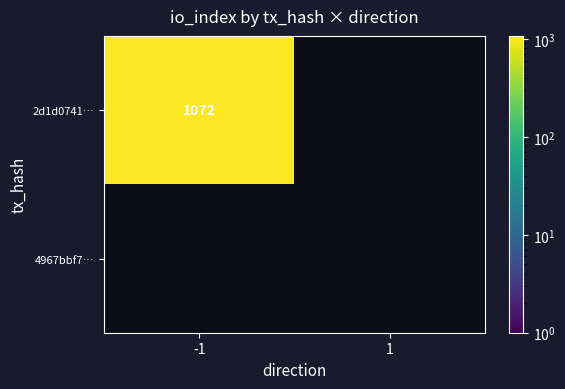

The 2d1d0741cc1b64e1e2c017cbfde9544fec12f77 series shows 1669 at io_index. True or false?

False